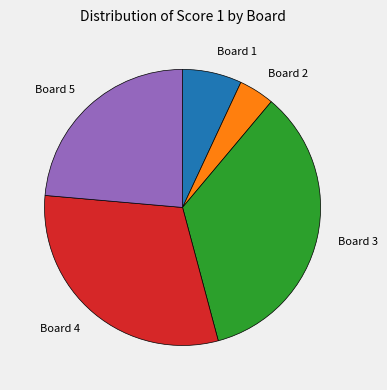

Do Board 5 and Board 1 together represent more than half of the pie?

No